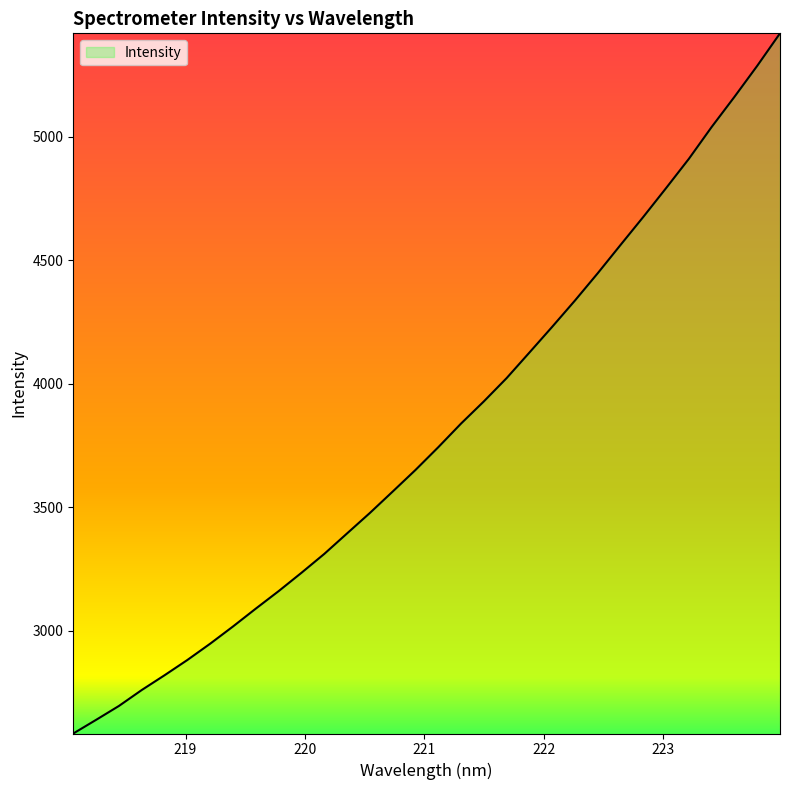

What is the smallest value displayed?

2583.1